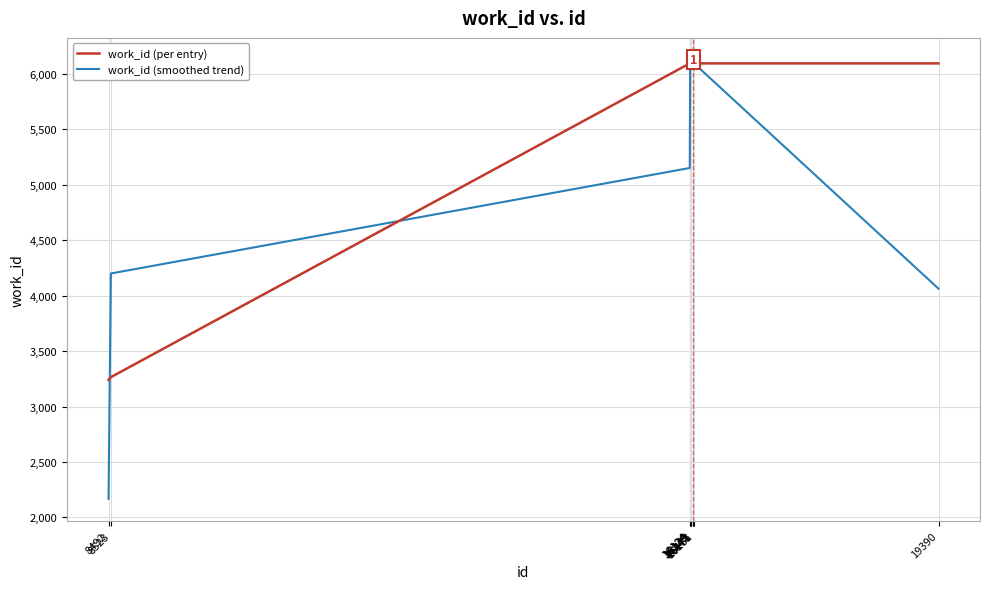

List the series in order of their overall mean, lowest first.

work_id (smoothed trend), work_id (per entry)